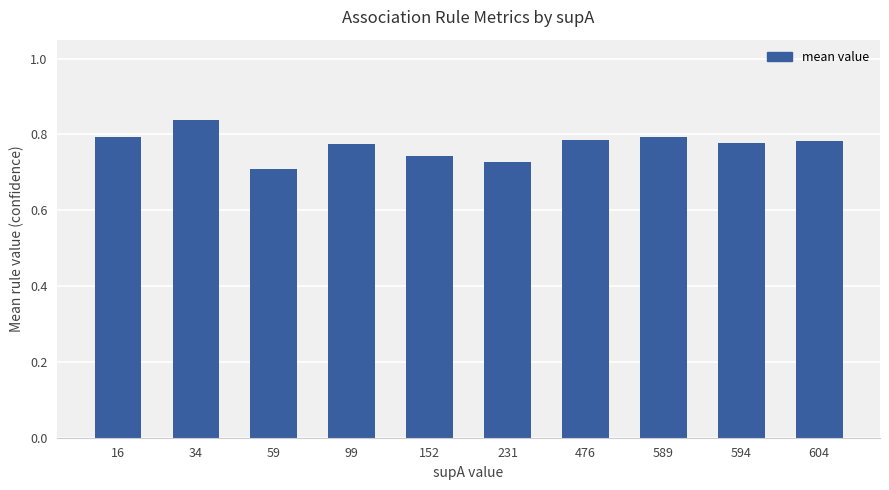

True or false: the data shows 0.7 at 231.

True